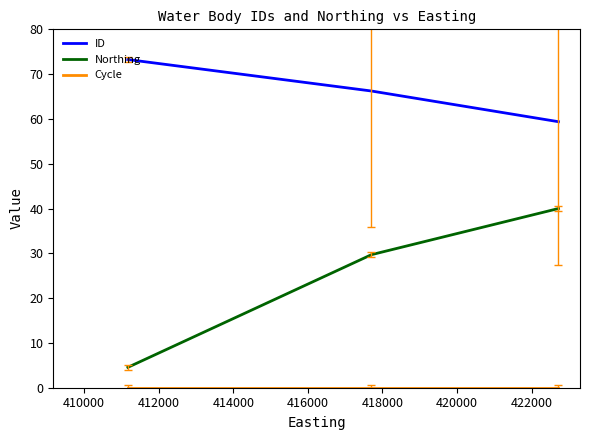

How many lines are shown in the chart?

3